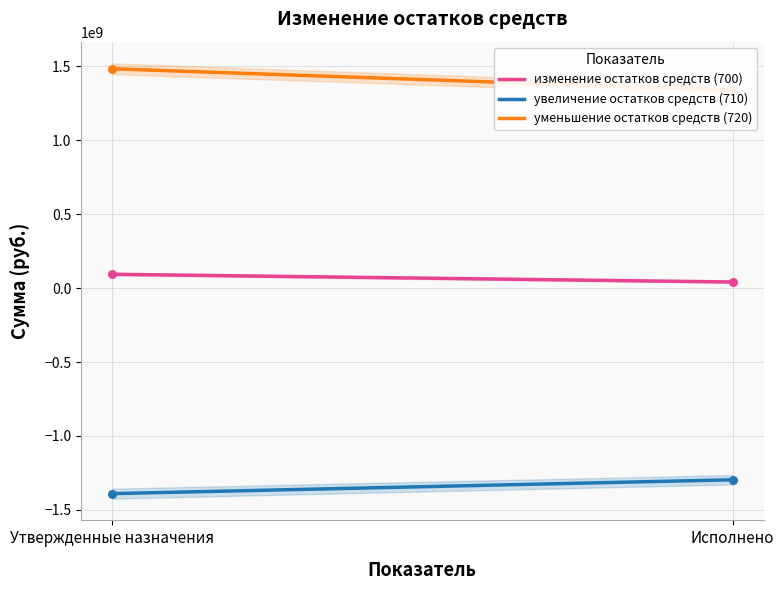

At how many categories does at least one series exceed -237308341?

2